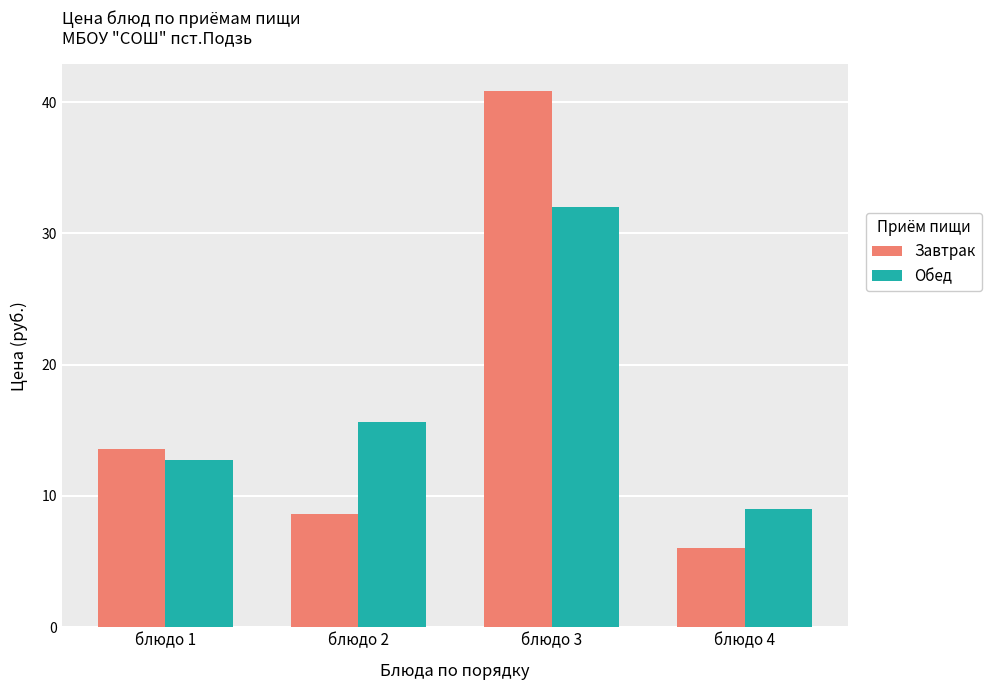

Rank the series by their maximum value, from lowest to highest.

Обед, Завтрак